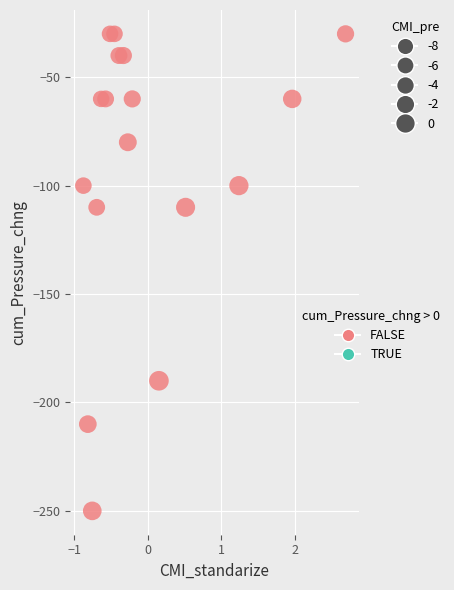

What is the range of Y values (max minus min)?

220.0